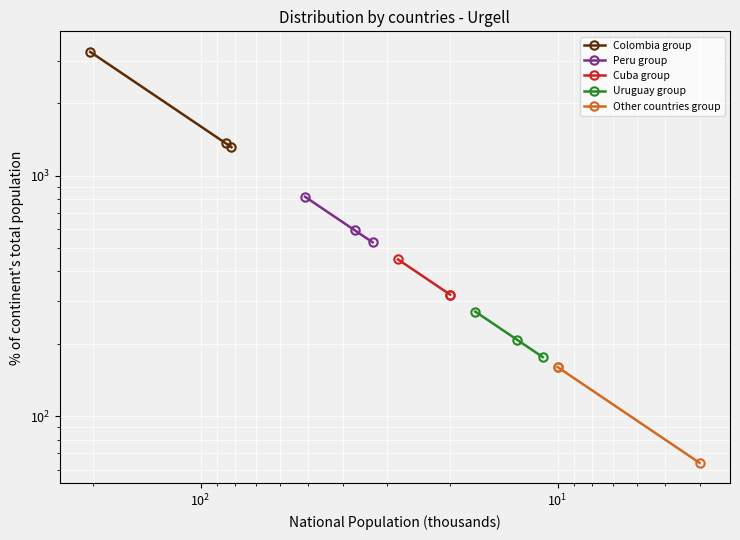

How many distinct data groups are displayed?

5